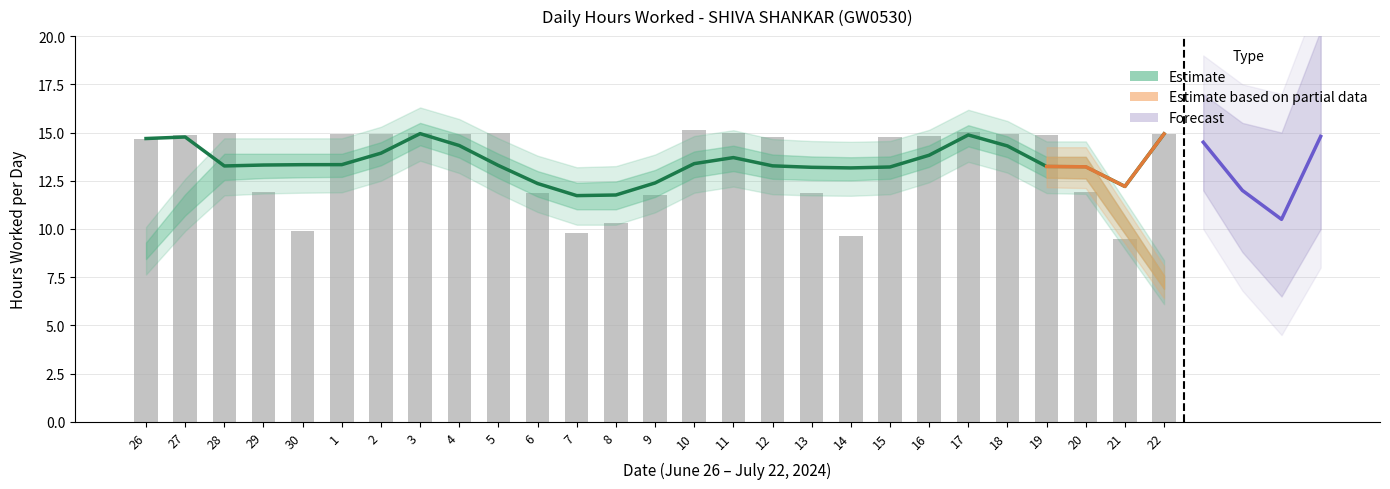

Where is the data nearest to the value 12?

29